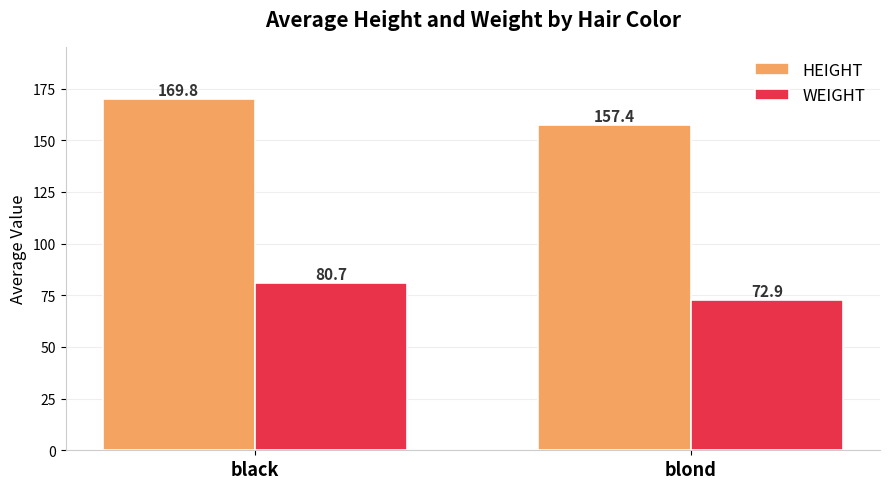

Does the chart contain any negative values?

No